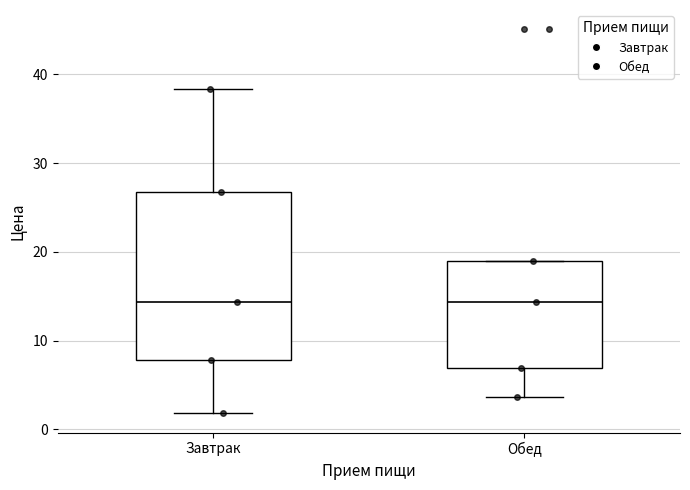

Reading left to right, read every box against the y-axis: the position of its median line, the range the box covers, and the ends of its whiskers. The values are not printed on the chart, so give them approximately, as read against the axis.

Завтрак: median 14, box 8 to 27, whiskers 2 to 38
Обед: median 14, box 7 to 19, whiskers 4 to 19